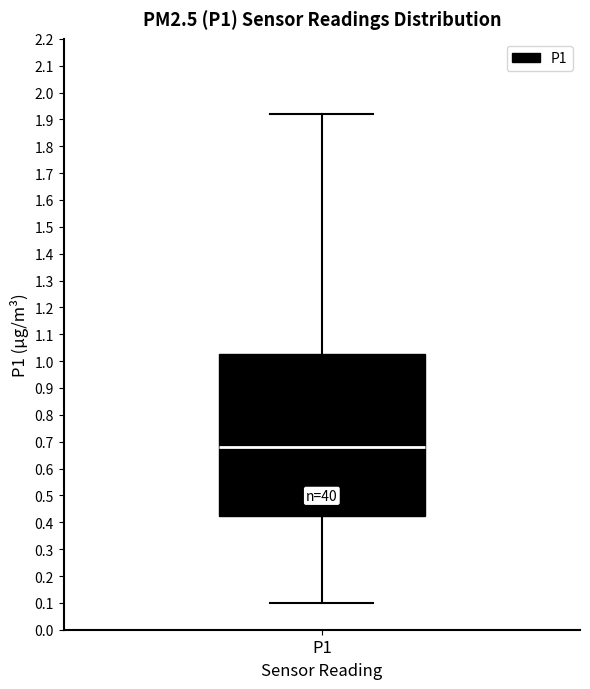

Transcribe this box plot: give where the median line is, the range the box spans, and where the two whiskers end, as read against the y-axis. The values are not printed on the chart, so give them approximately, as read against the axis.

median 0.68, box 0.42 to 1.03, whiskers 0.10 to 1.92